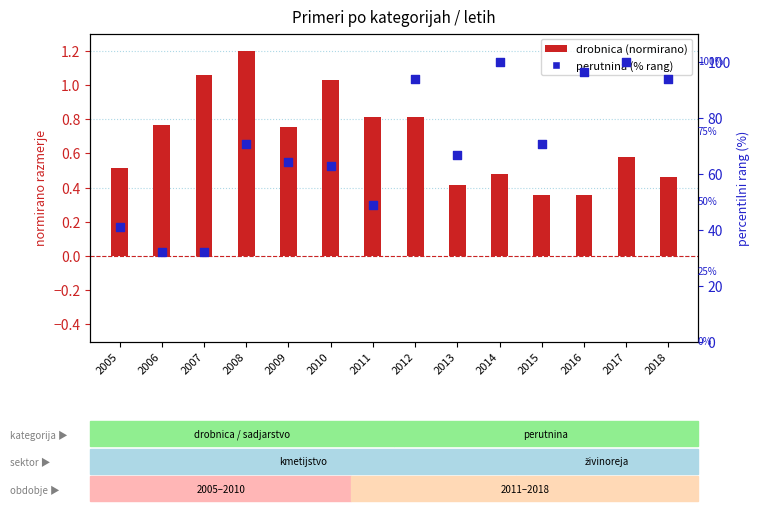

At which category is the sum across all series the highest?

2017